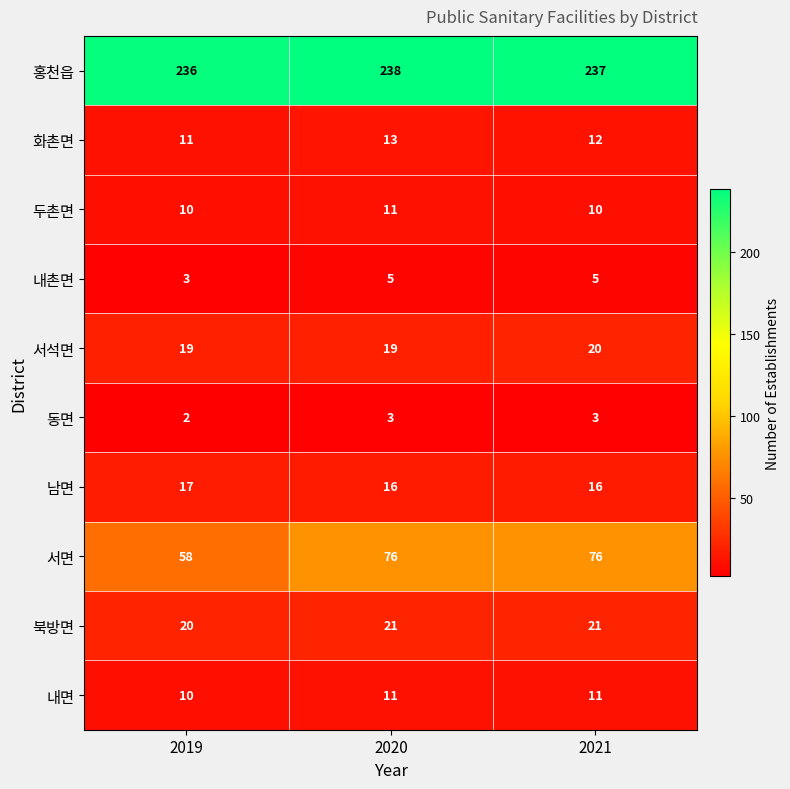

What value does the 동면 series have at 2020?

3